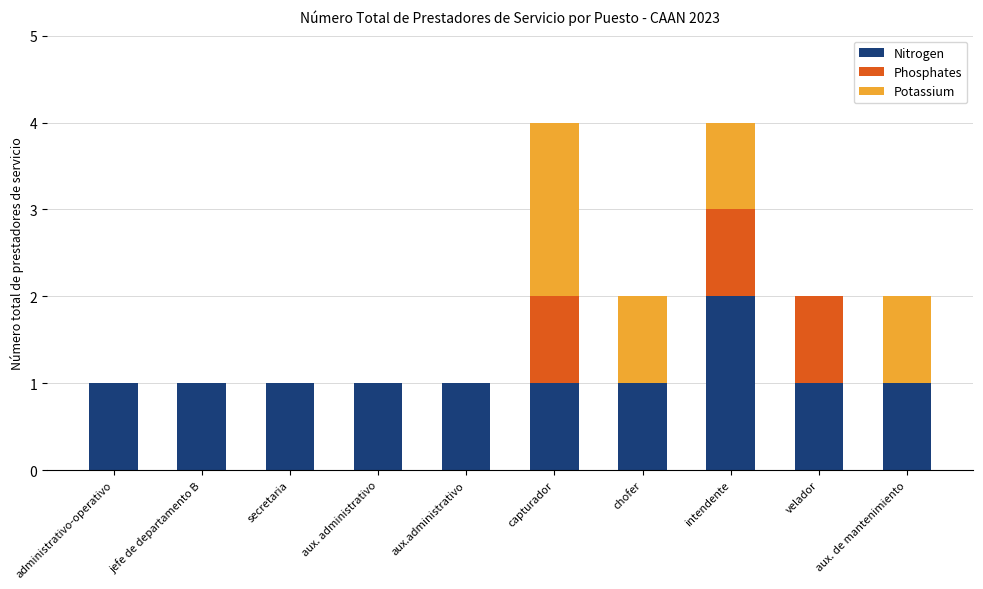

What is the total value across all series at intendente?

4